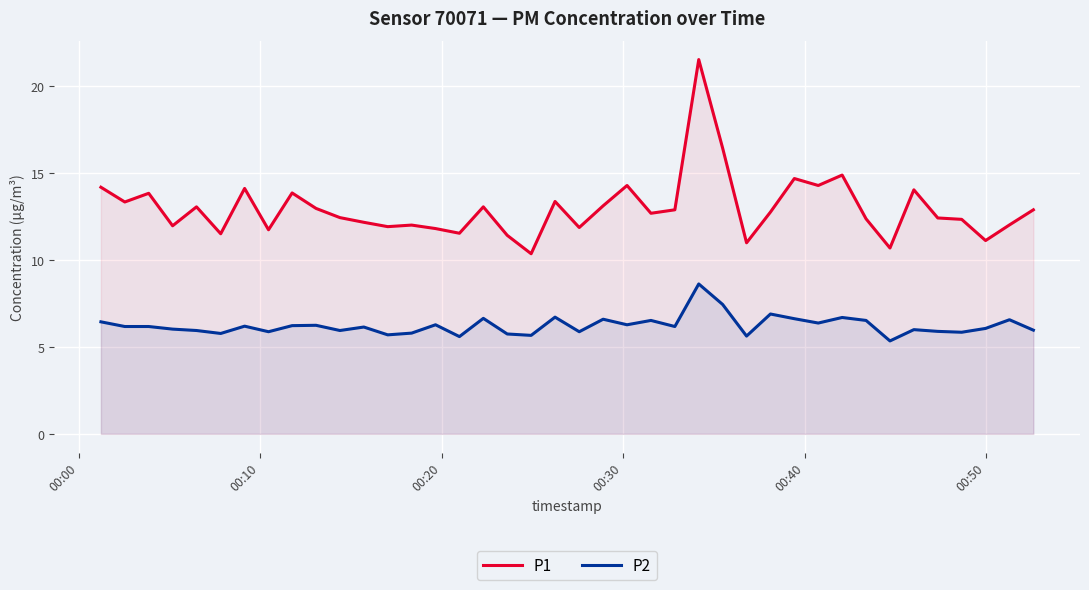

True or false: P1 has more than 0 interior local peaks.

True